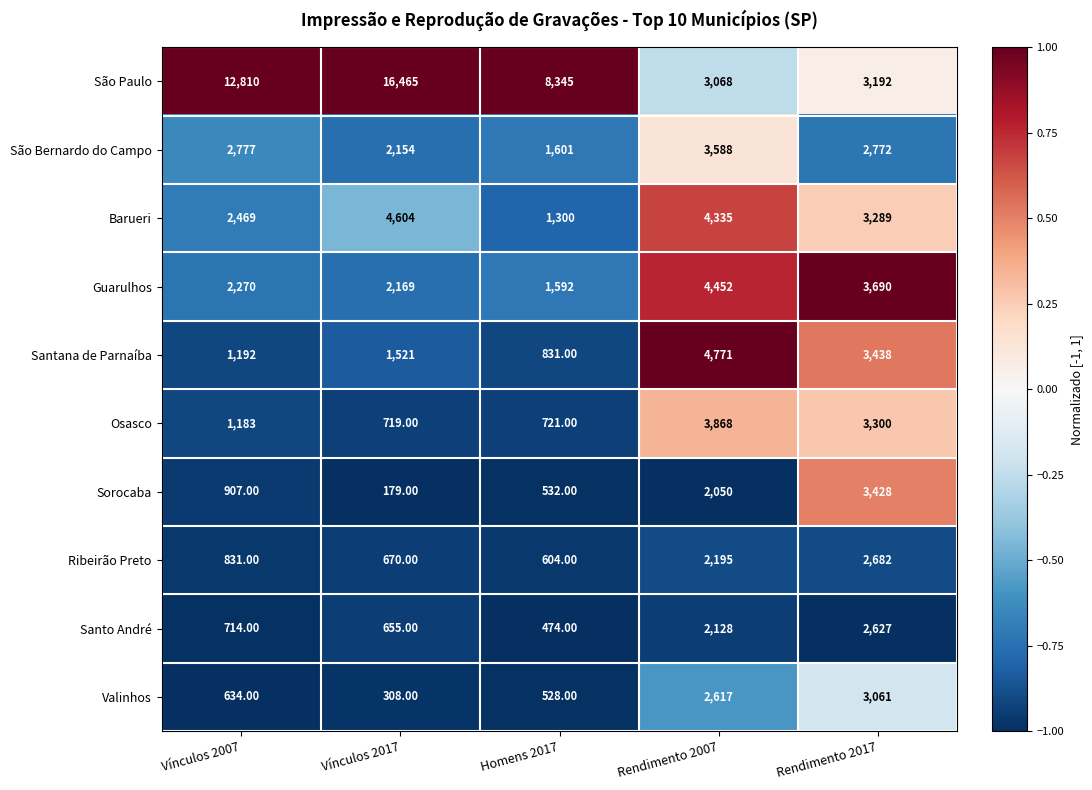

Rank the series by their maximum value, from highest to lowest.

São Paulo, Santana de Parnaíba, Barueri, Guarulhos, Osasco, São Bernardo do Campo, Sorocaba, Valinhos, Ribeirão Preto, Santo André